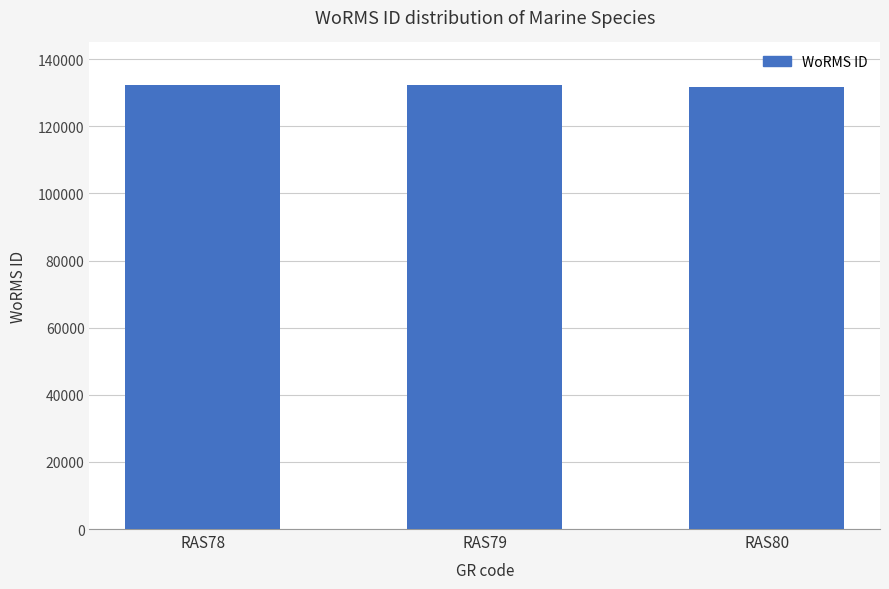

What is the value of the 1st bar from the left?

132181